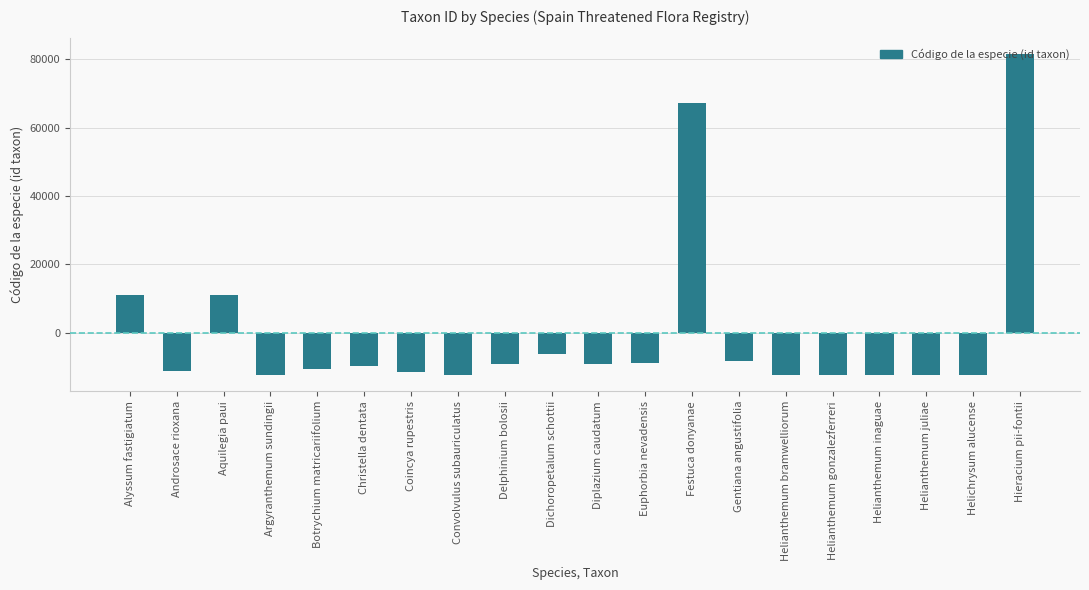

Between Alyssum fastigiatum and Christella dentata, which is larger?

Alyssum fastigiatum